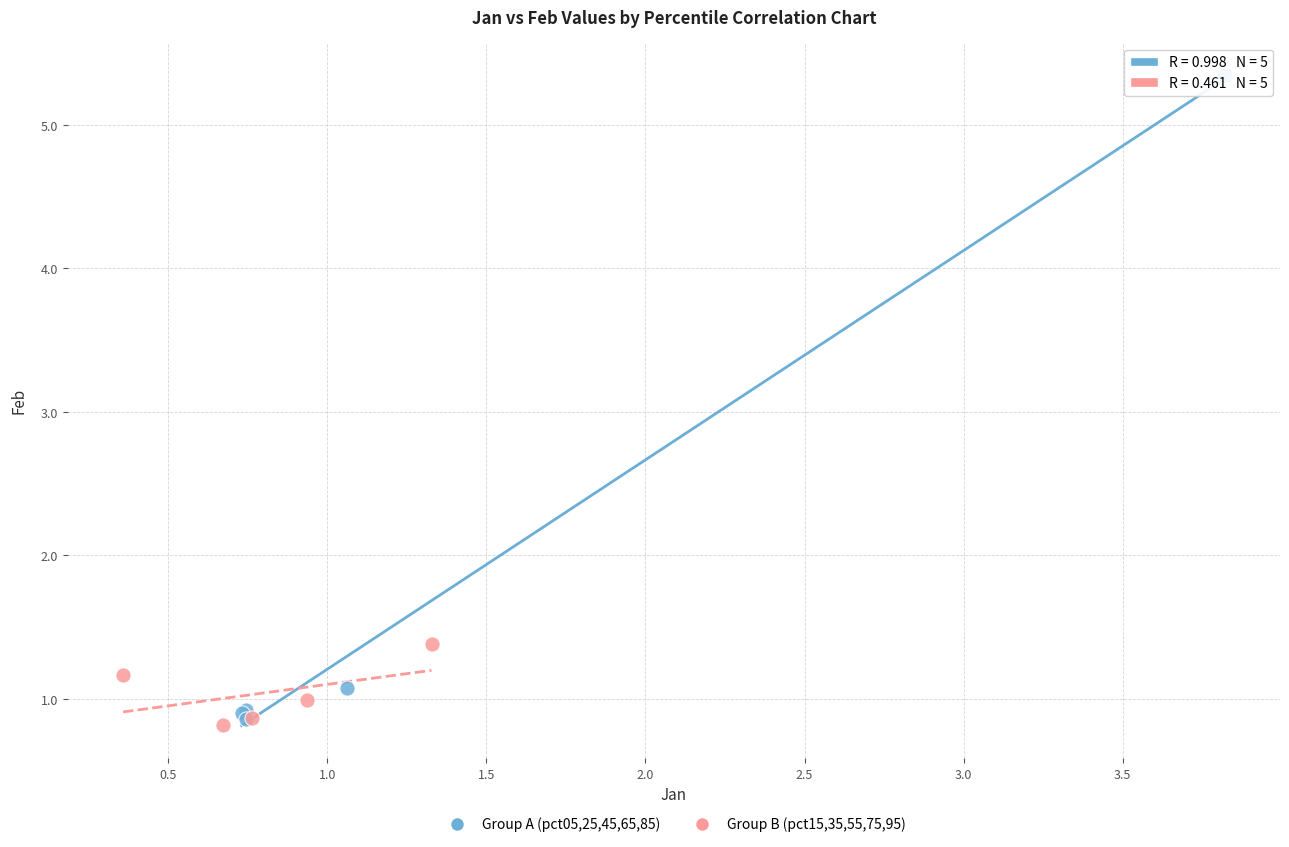

Which series has the largest Y range (max minus min)?

Group A (pct05,25,45,65,85)